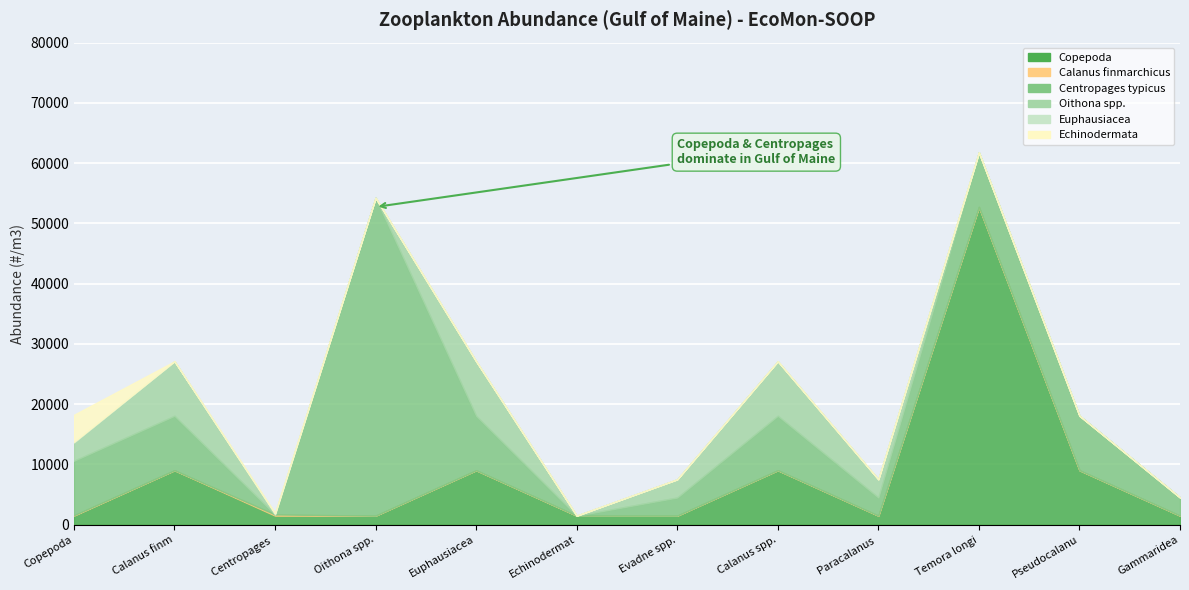

How many interior local peaks does the Euphausiacea series have?

1